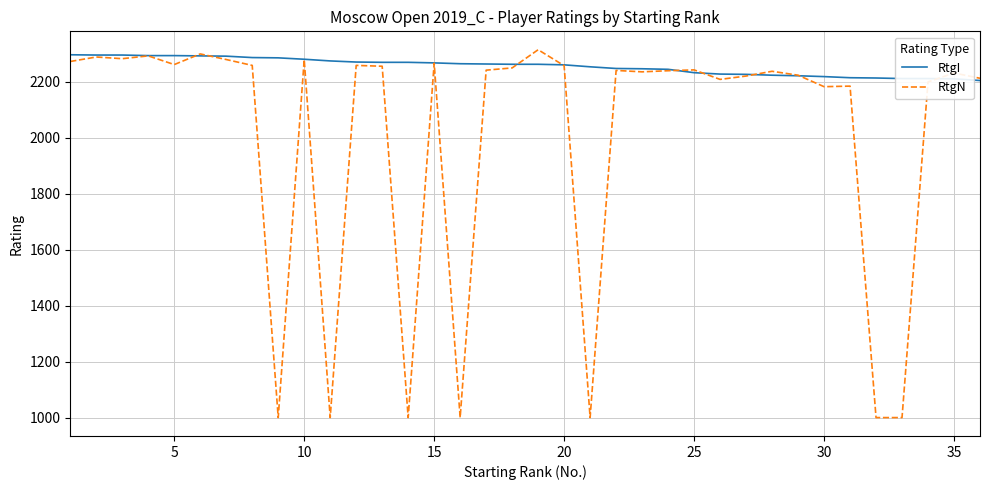

Which series has the largest total across all categories?

RtgI